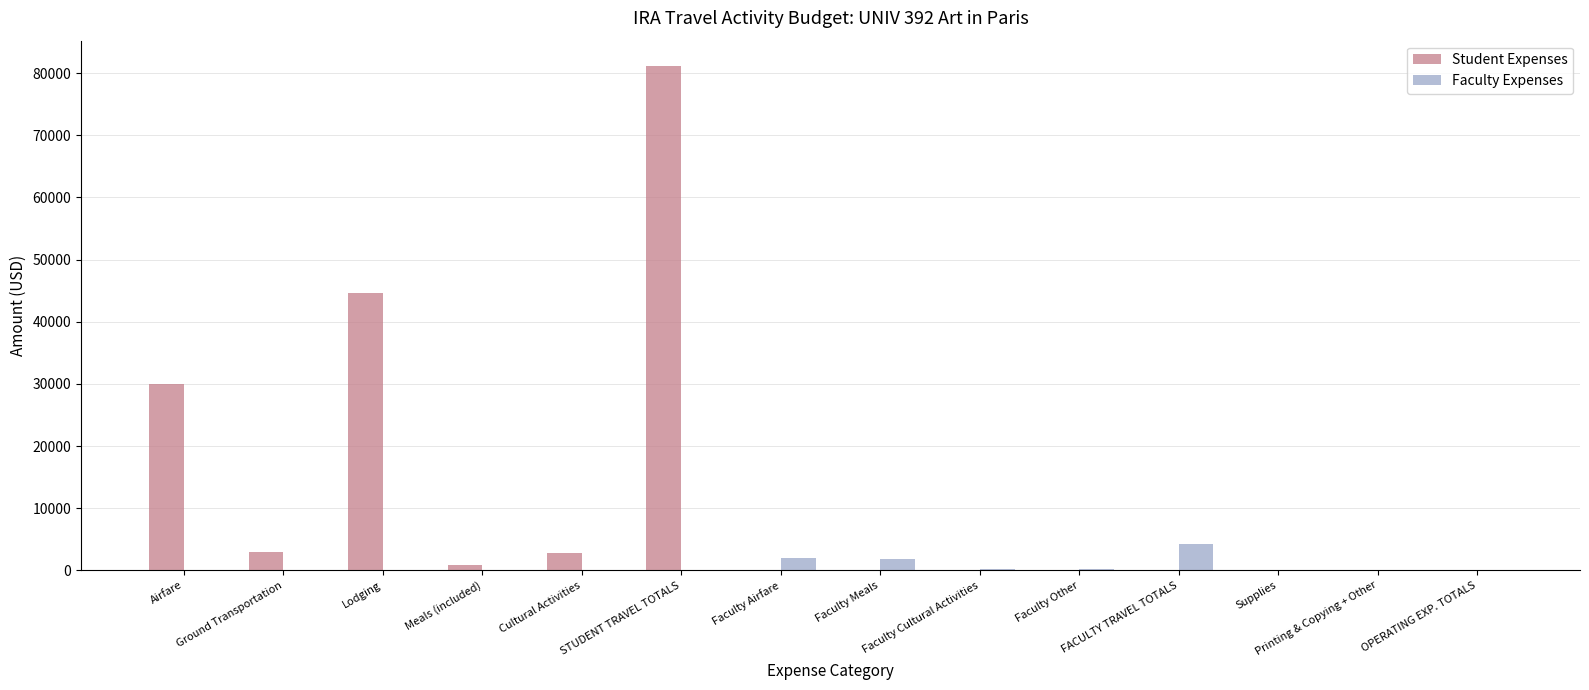

Does the chart contain stacked bars?

No